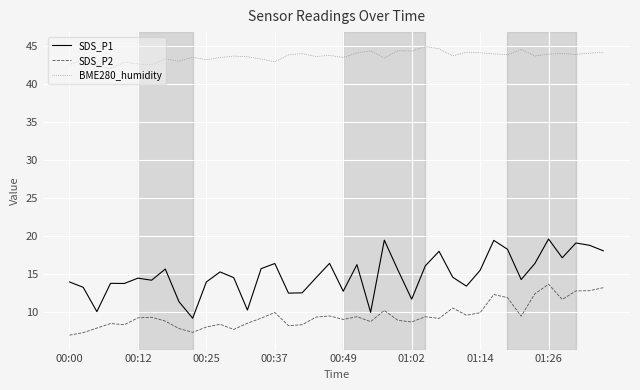

Which series has the widest spread of values?

SDS_P1